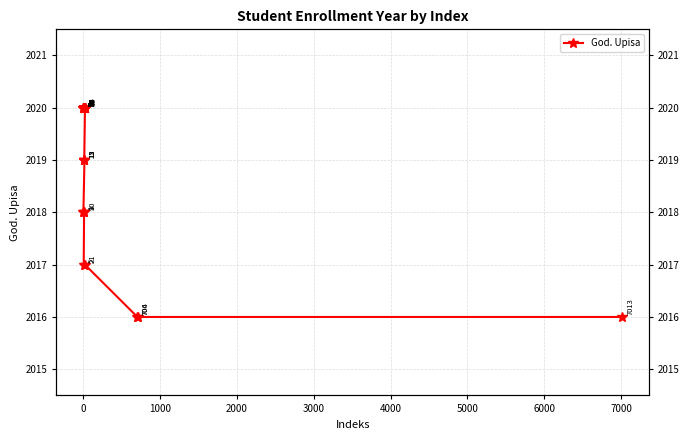

How many series are shown in this chart?

1